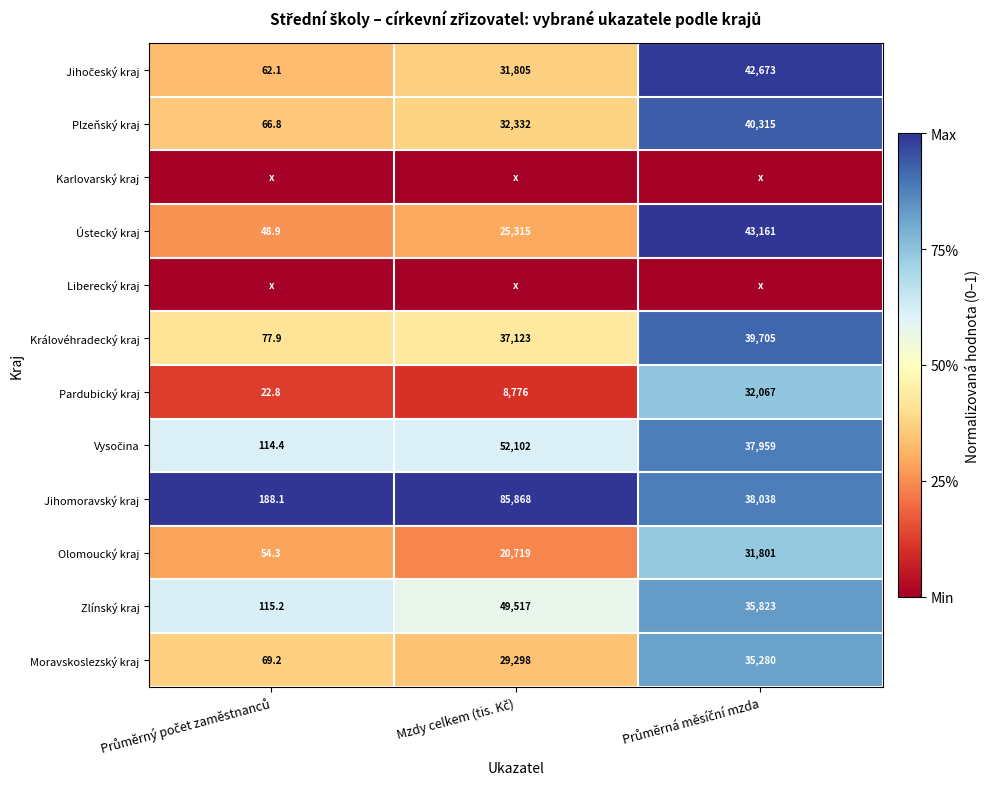

What is the difference between the maximum and minimum values in the Pardubický kraj series?

32044.2